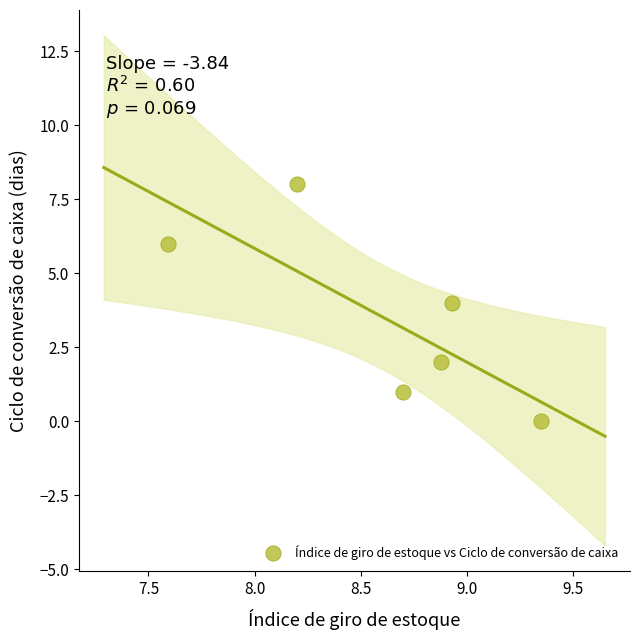

What is the range of Y values (max minus min)?

8